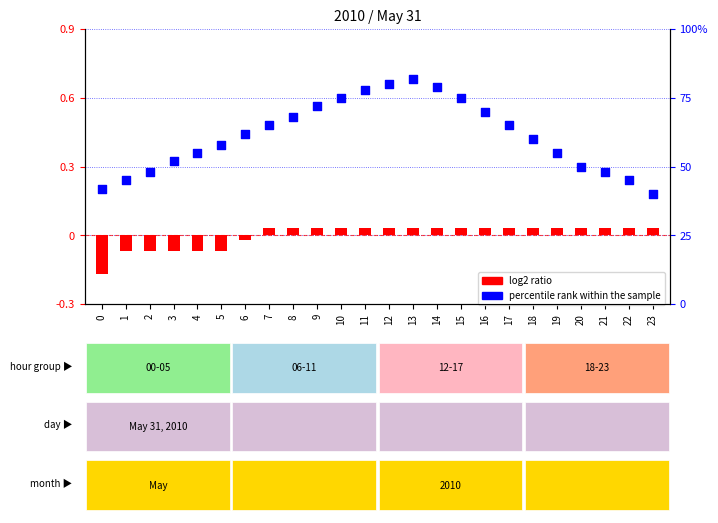

Is the value of log2 ratio at 11 greater than the value of percentile rank within the sample at 19?

No